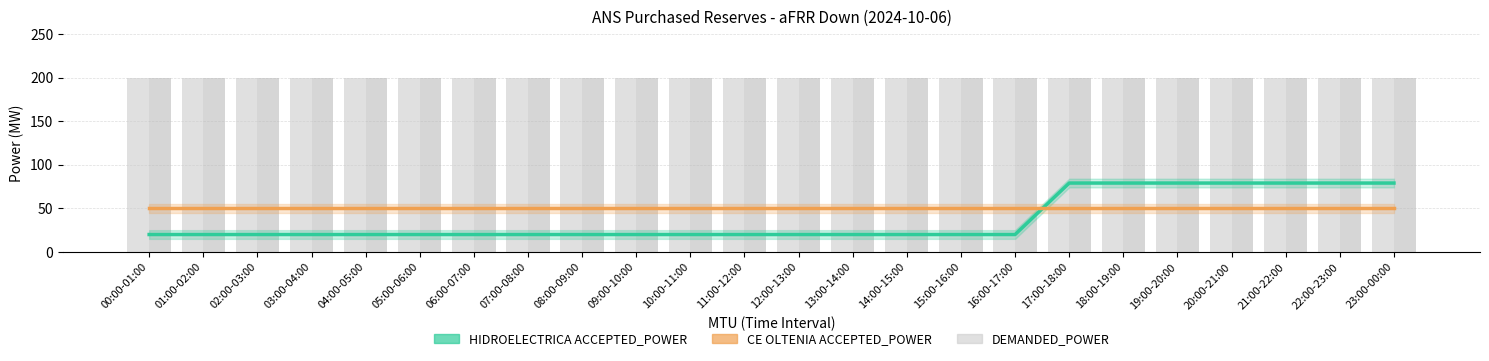

Reading left to right, list all the values displayed in this chart.

HIDROELECTRICA ACCEPTED_POWER: 20	20	20	20	20	20	20	20	20	20	20	20	20	20	20	20	20	79	79	79	79	79	79	79
CE OLTENIA ACCEPTED_POWER: 50	50	50	50	50	50	50	50	50	50	50	50	50	50	50	50	50	50	50	50	50	50	50	50
HIDROELECTRICA DEMANDED_POWER: 200	200	200	200	200	200	200	200	200	200	200	200	200	200	200	200	200	200	200	200	200	200	200	200
CE OLTENIA DEMANDED_POWER: 200	200	200	200	200	200	200	200	200	200	200	200	200	200	200	200	200	200	200	200	200	200	200	200